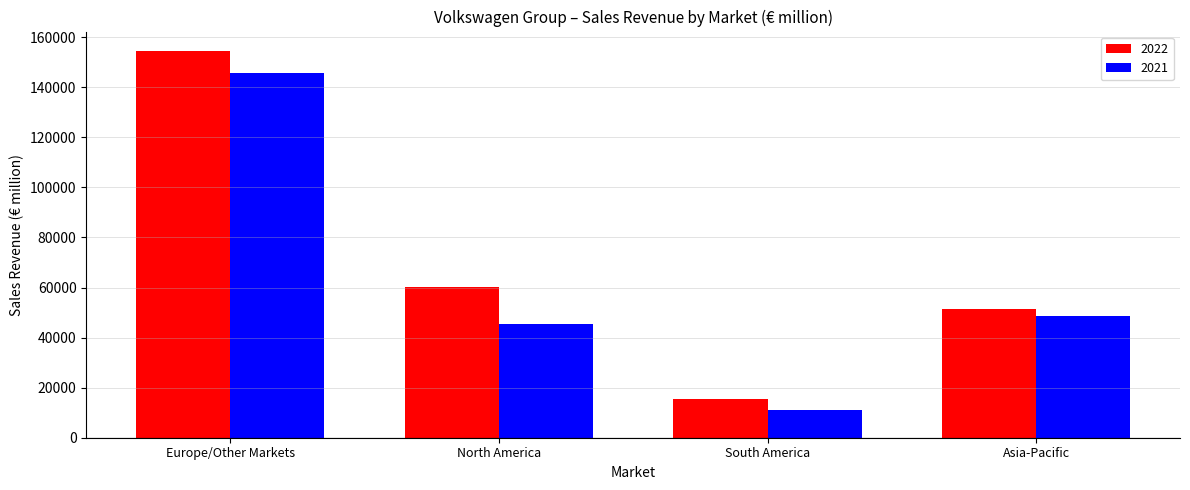

True or false: 2021 has a value of 19337 at South America.

False